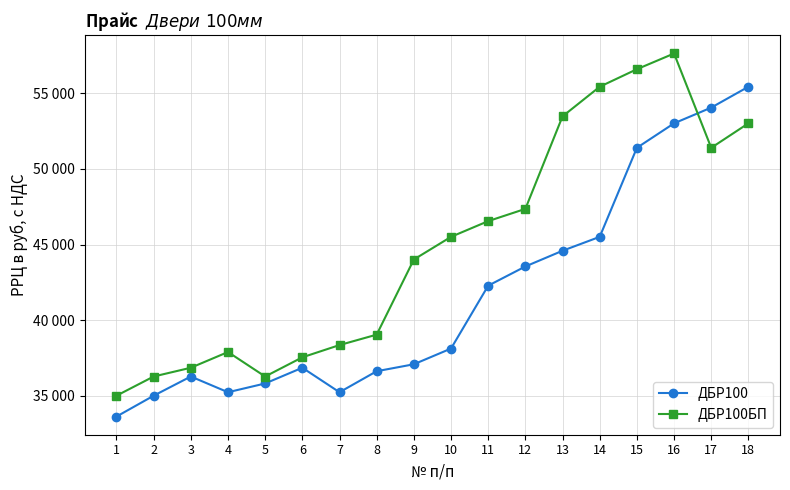

Where do ДБР100БП and ДБР100 first cross each other?

16 and 17